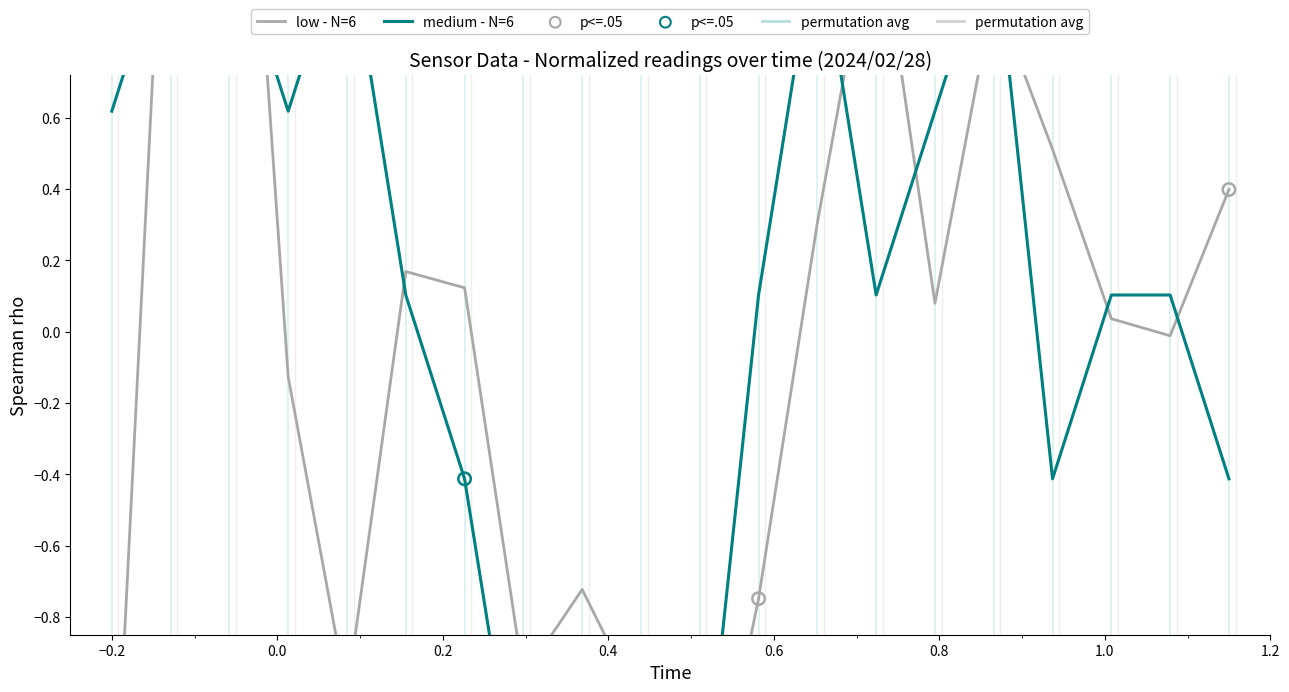

What is the total value across all series at 0.0?

3.4